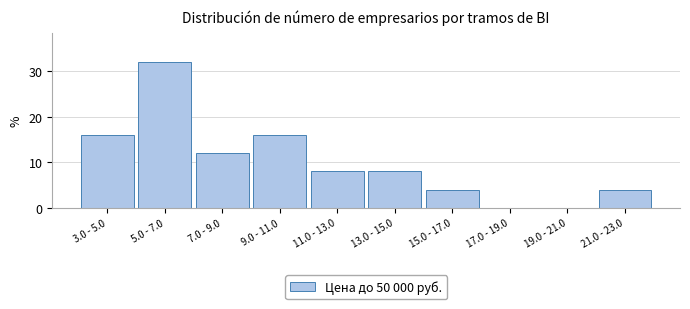

Reading left to right, what are all the values shown in this chart?

3.0 - 5.0=16	5.0 - 7.0=32	7.0 - 9.0=12	9.0 - 11.0=16	11.0 - 13.0=8	13.0 - 15.0=8	15.0 - 17.0=4	17.0 - 19.0=0	19.0 - 21.0=0	21.0 - 23.0=4